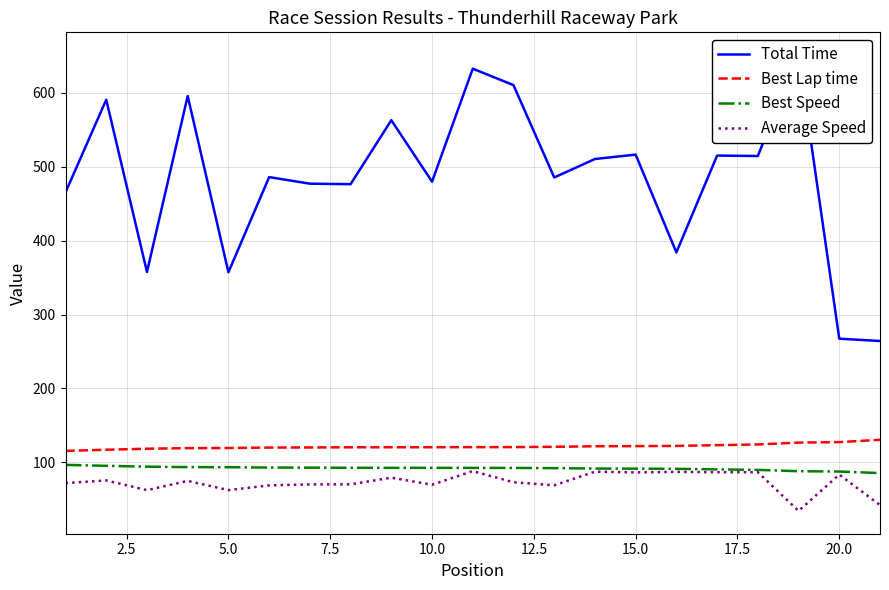

The value of Average Speed at 10.0 is 69.8. True or false?

True